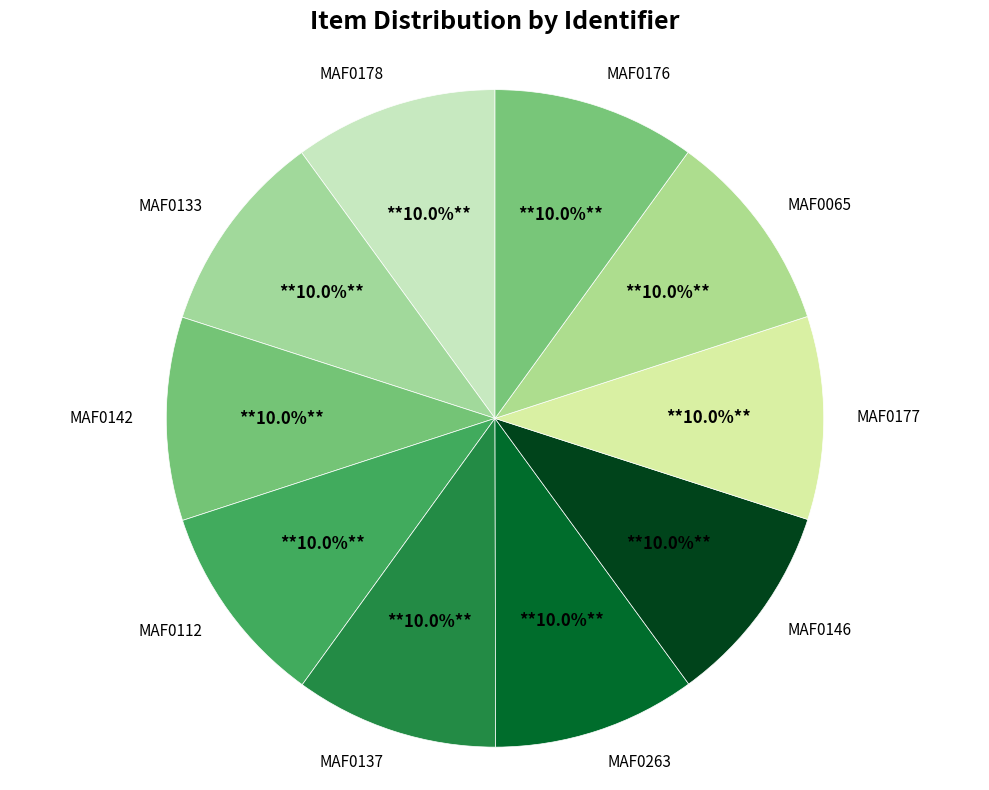

What is the ratio of the value at MAF0112 to the value at MAF0133?

1.0